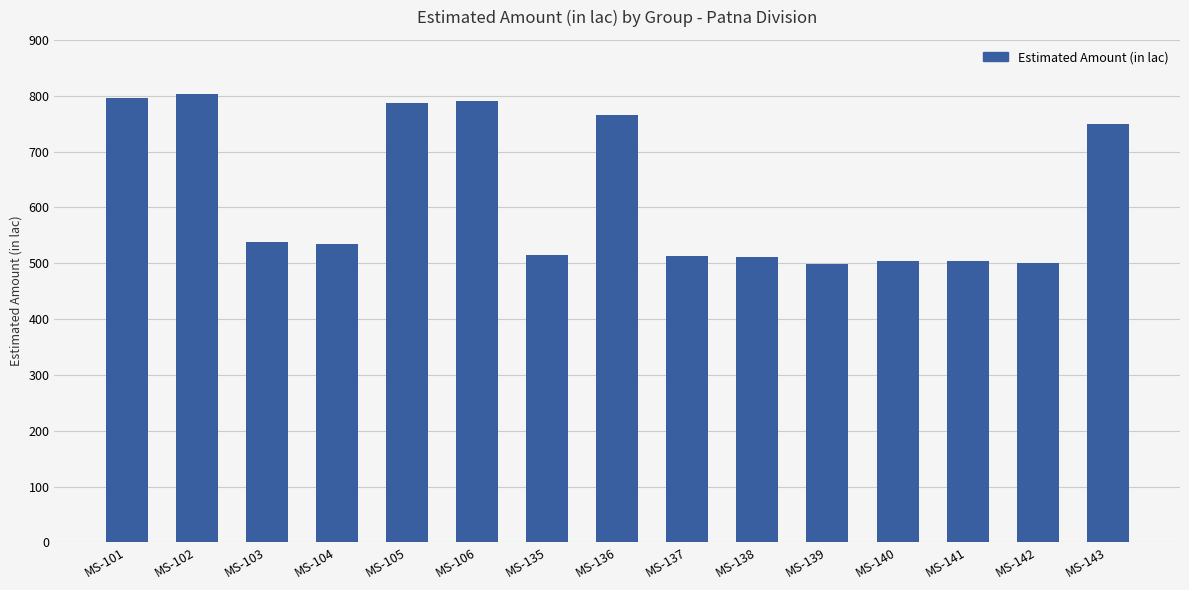

True or false: the data shows 535.2 at MS-104.

True